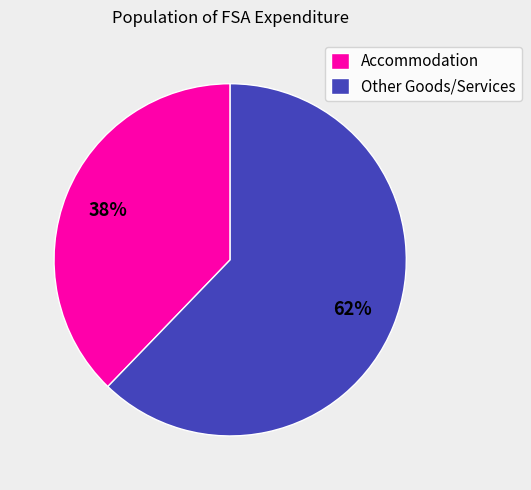

Rank the categories by value from highest to lowest.

Other Goods/Services, Accommodation